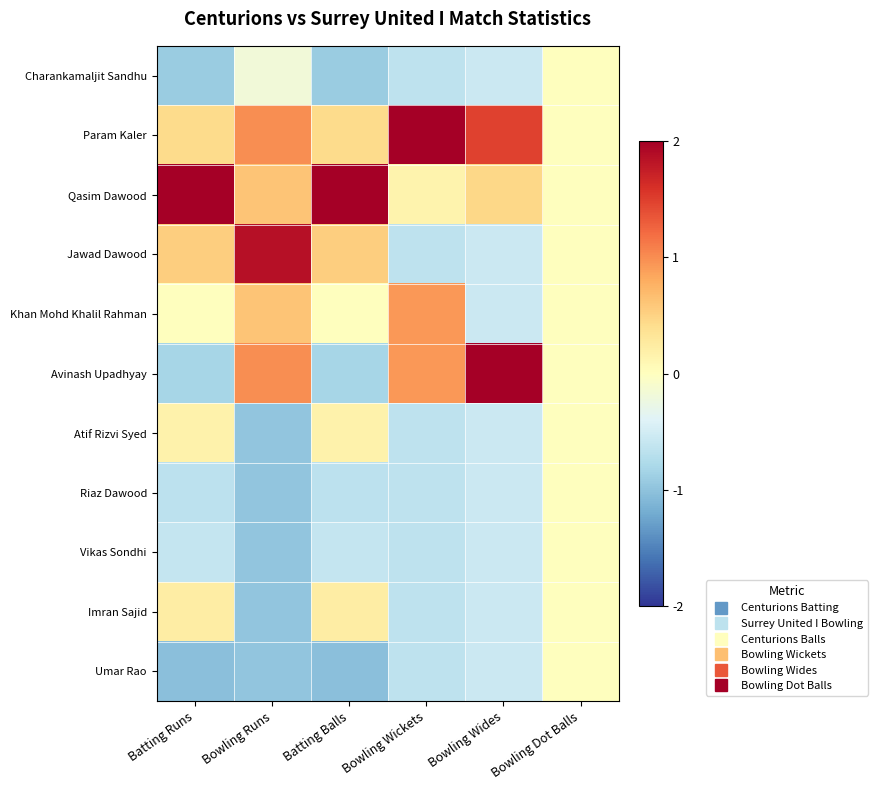

At which category is the sum across all series the highest?

Bowling Runs